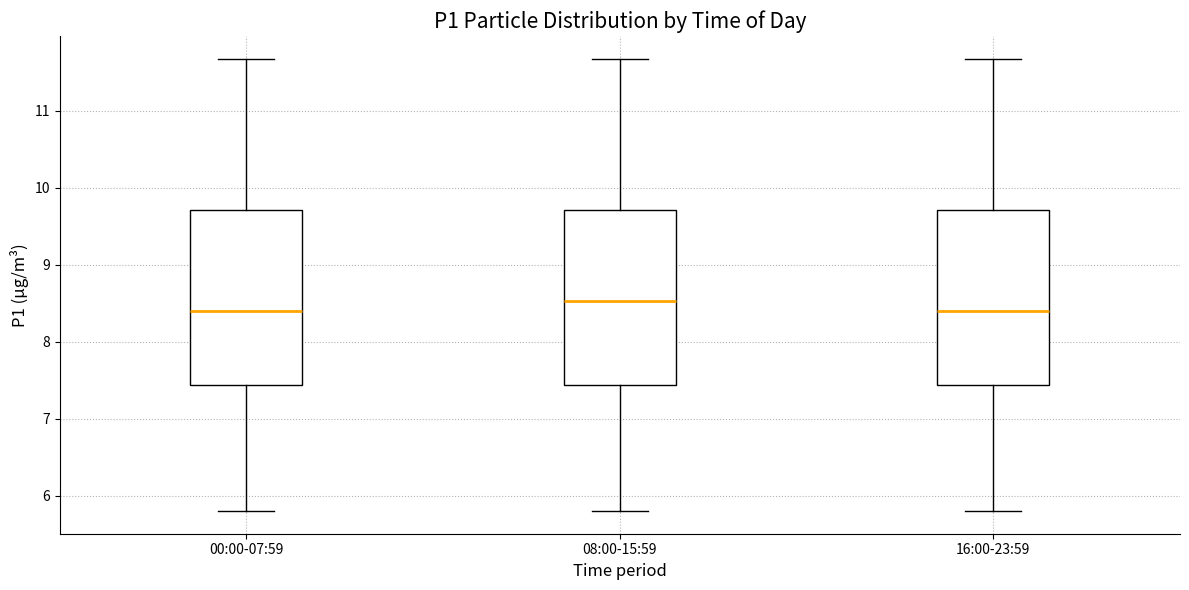

Reading left to right, read every box against the y-axis: the position of its median line, the range the box covers, and the ends of its whiskers. The values are not printed on the chart, so give them approximately, as read against the axis.

00:00-07:59: median 8.4, box 7.4 to 9.7, whiskers 5.8 to 11.7
08:00-15:59: median 8.5, box 7.4 to 9.7, whiskers 5.8 to 11.7
16:00-23:59: median 8.4, box 7.4 to 9.7, whiskers 5.8 to 11.7